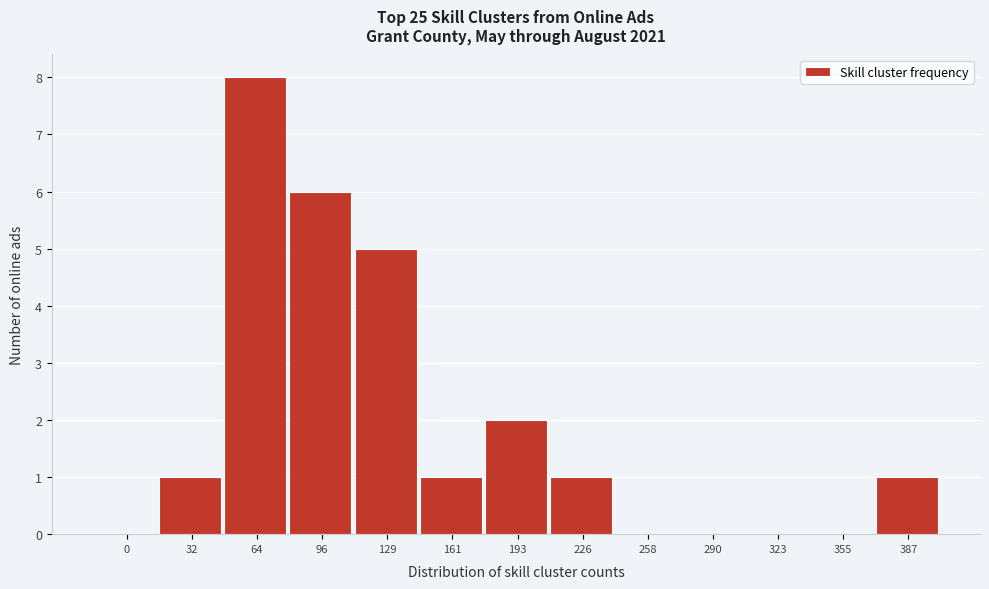

Reading left to right, extract all data points from this chart.

0=0	32=1	64=8	96=6	129=5	161=1	193=2	226=1	258=0	290=0	323=0	355=0	387=1